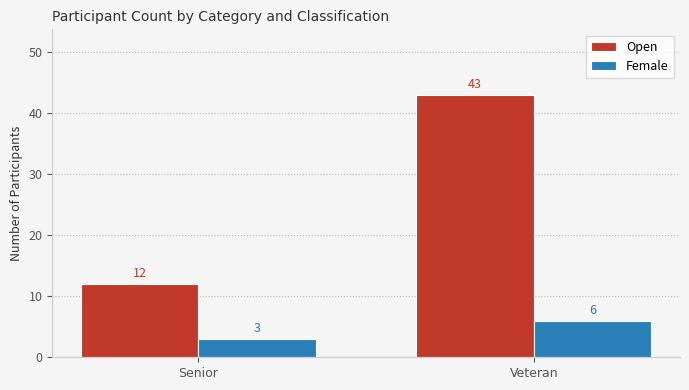

What are all the series names shown in the legend?

Open, Female